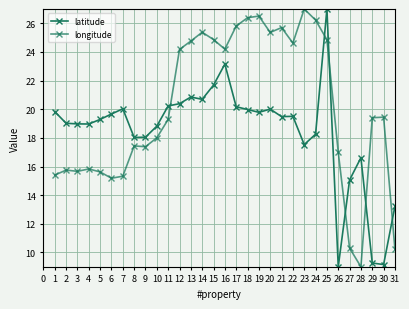

How many series are shown in this chart?

2